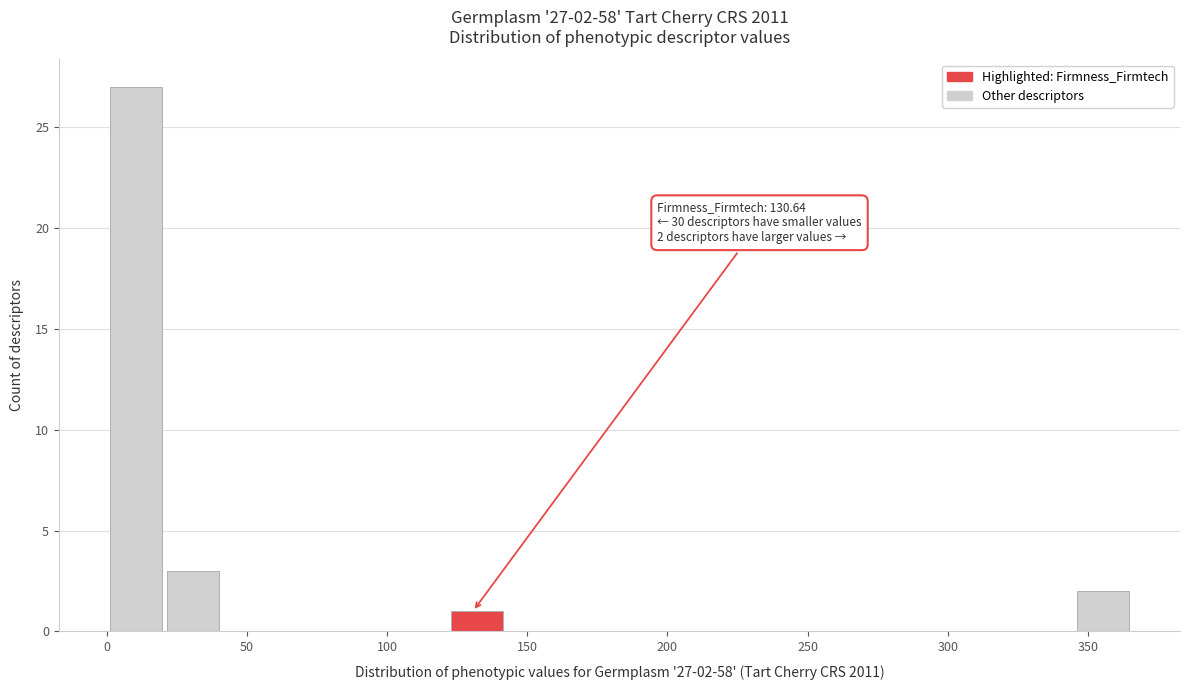

Which range on the x-axis has the tallest bar?

0 to 20